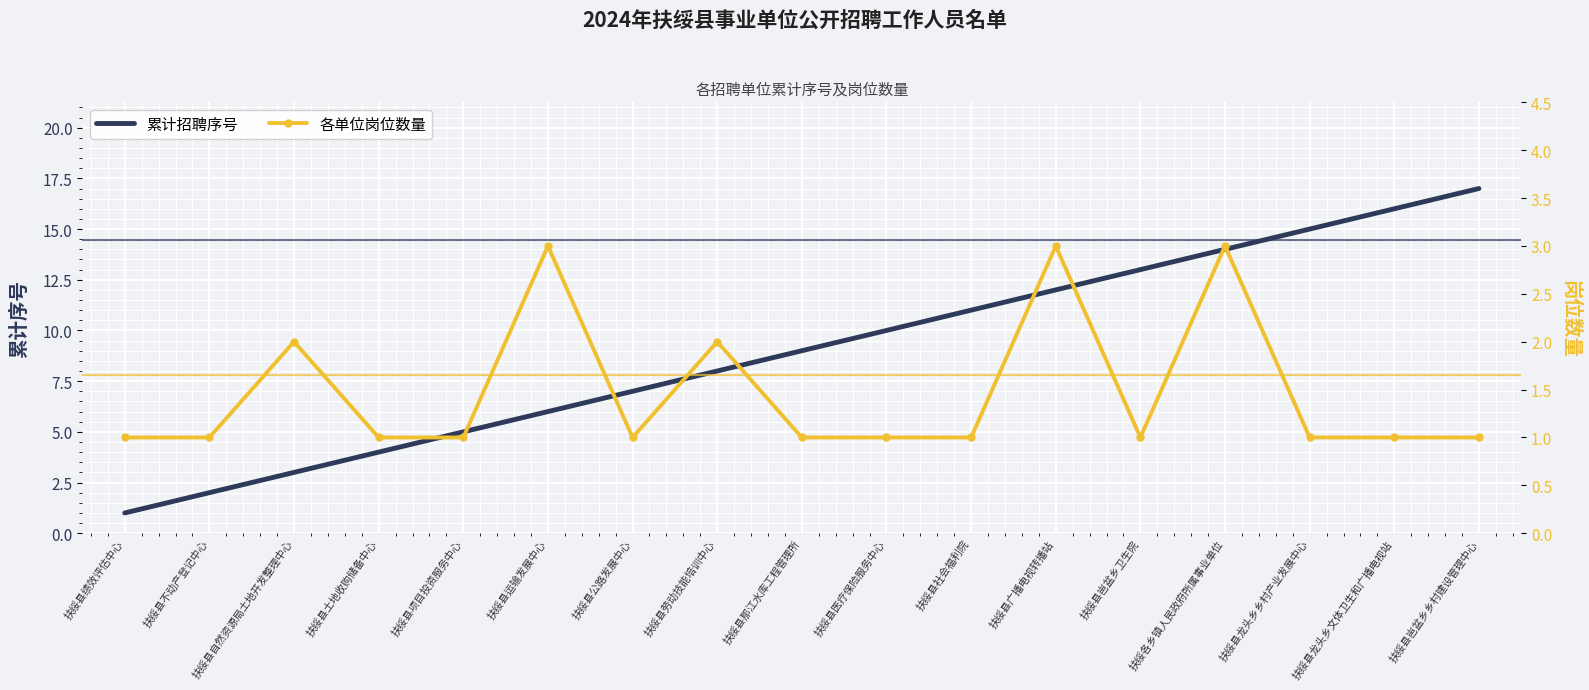

List the series in order of their peak value, highest first.

累计招聘序号, 各单位岗位数量